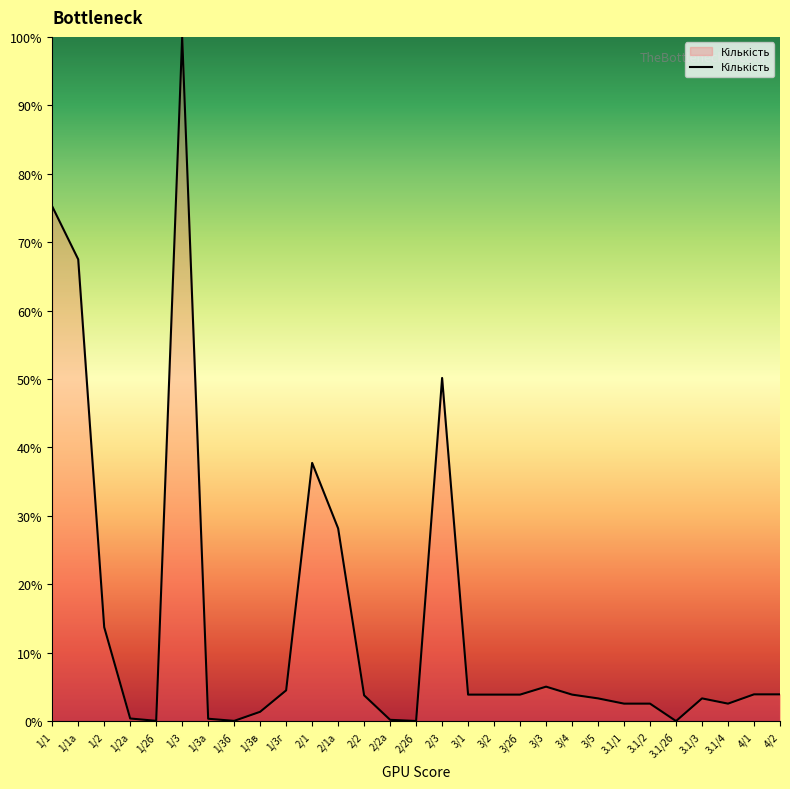

What is the maximum value shown in the chart?

100.0